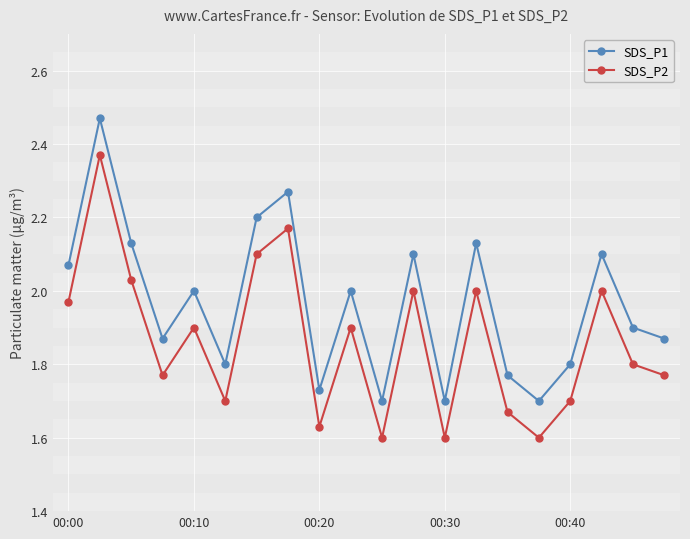

What are all the series names shown in the legend?

SDS_P1, SDS_P2